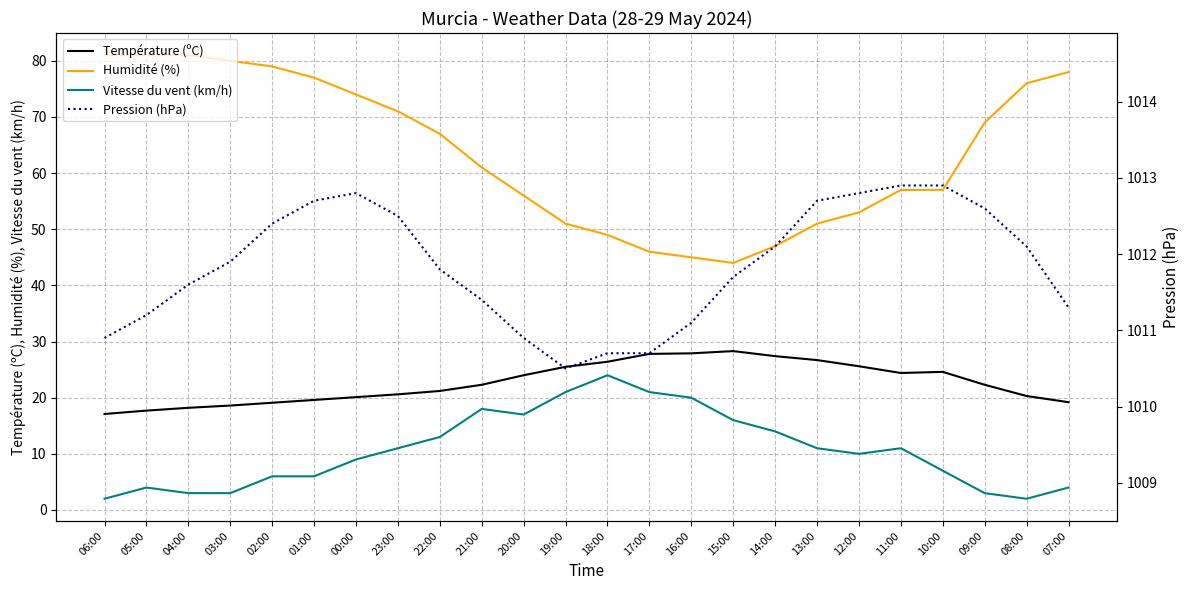

What is the difference between the highest and lowest values at 06:00?

1008.9